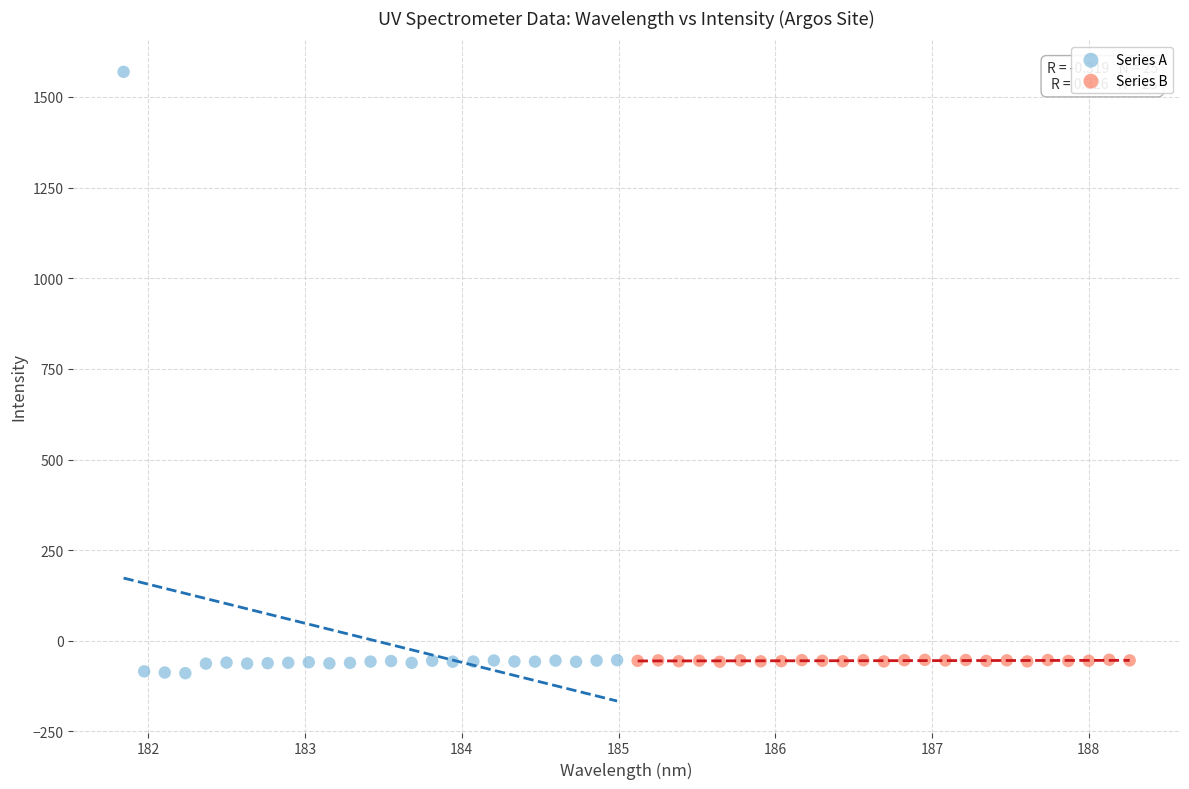

Which series contains the highest Y value?

Series A